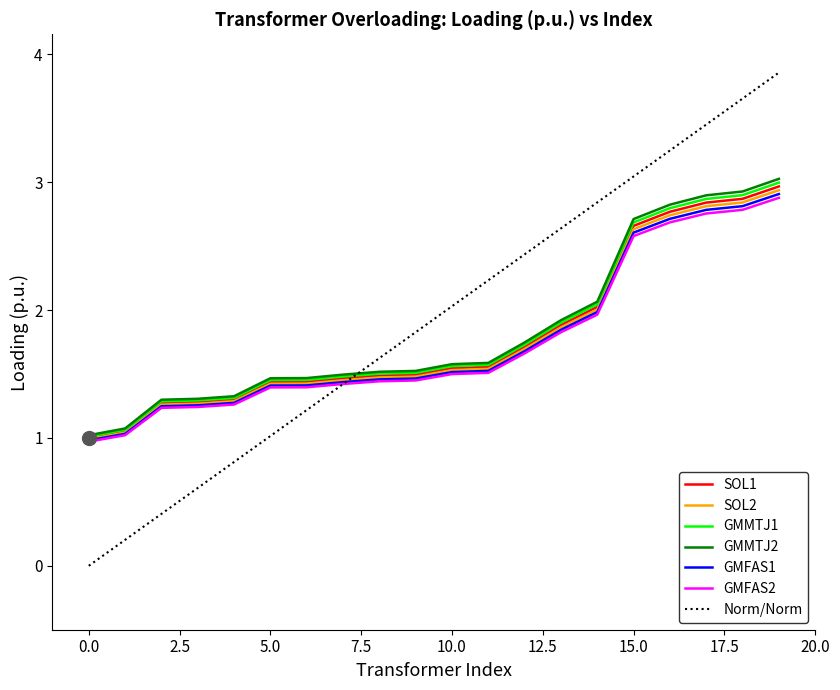

Which series has the largest total across all categories?

Norm/Norm